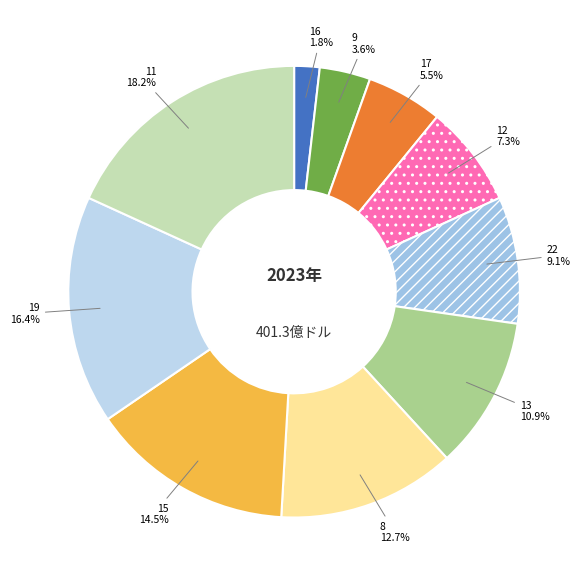

Which slice is the largest?

11